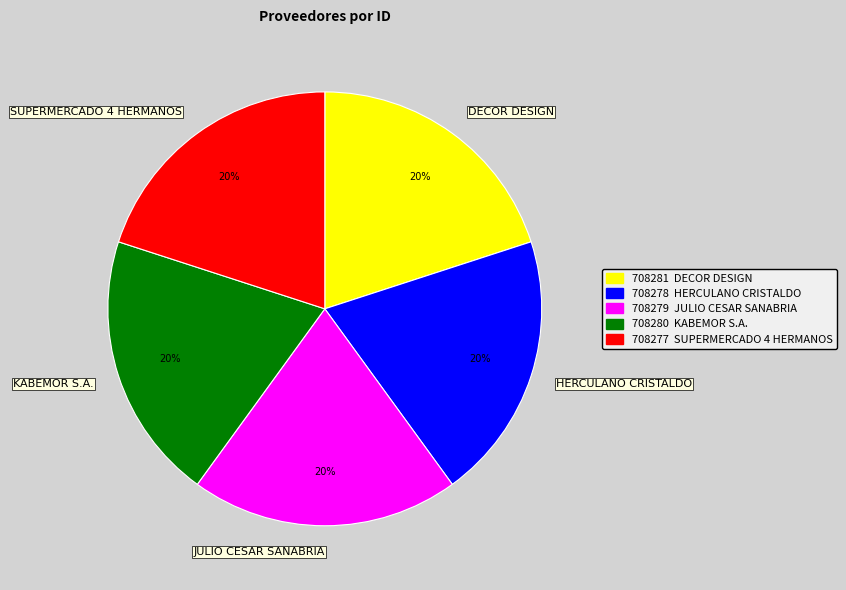

Combined, do SUPERMERCADO 4 HERMANOS and DECOR DESIGN account for over 50%?

No